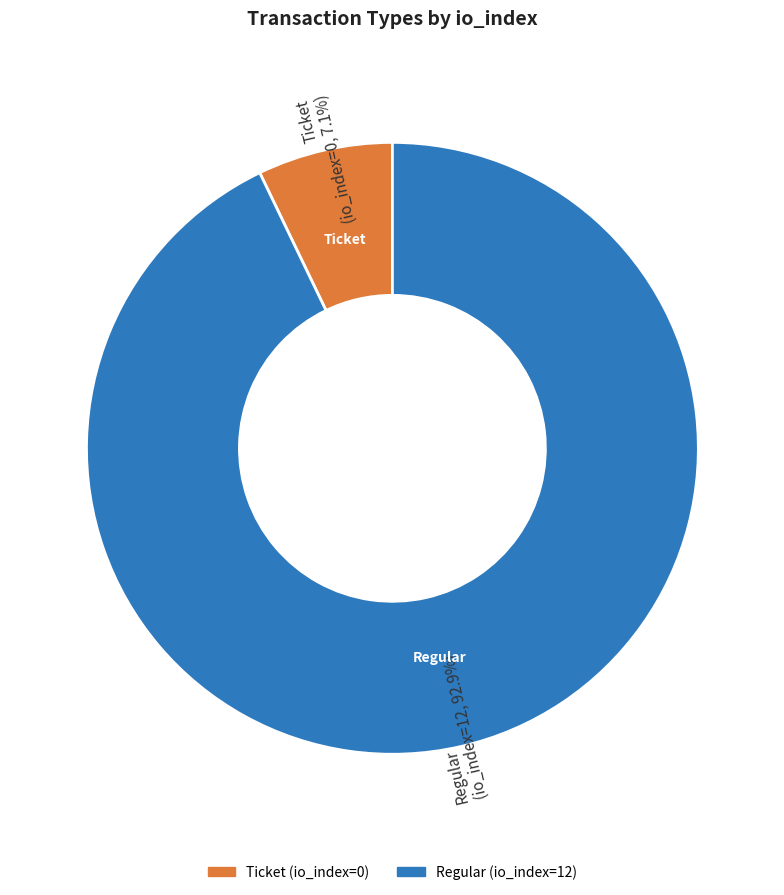

What percentage do Ticket and Regular together represent?

100.0%